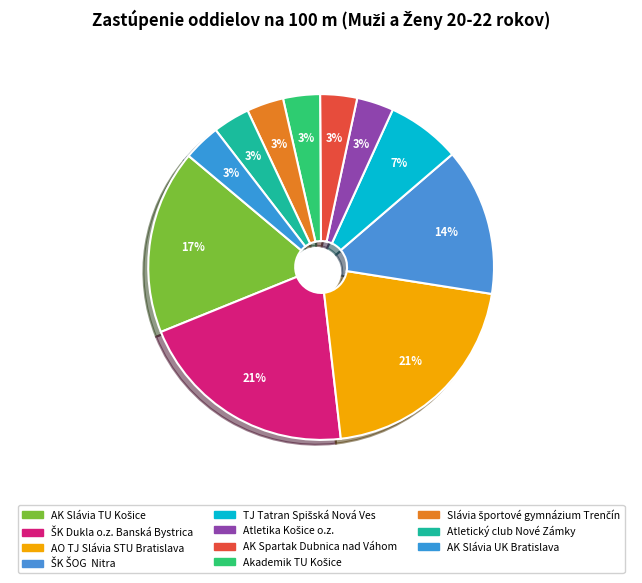

Count the number of slices in the pie.

11